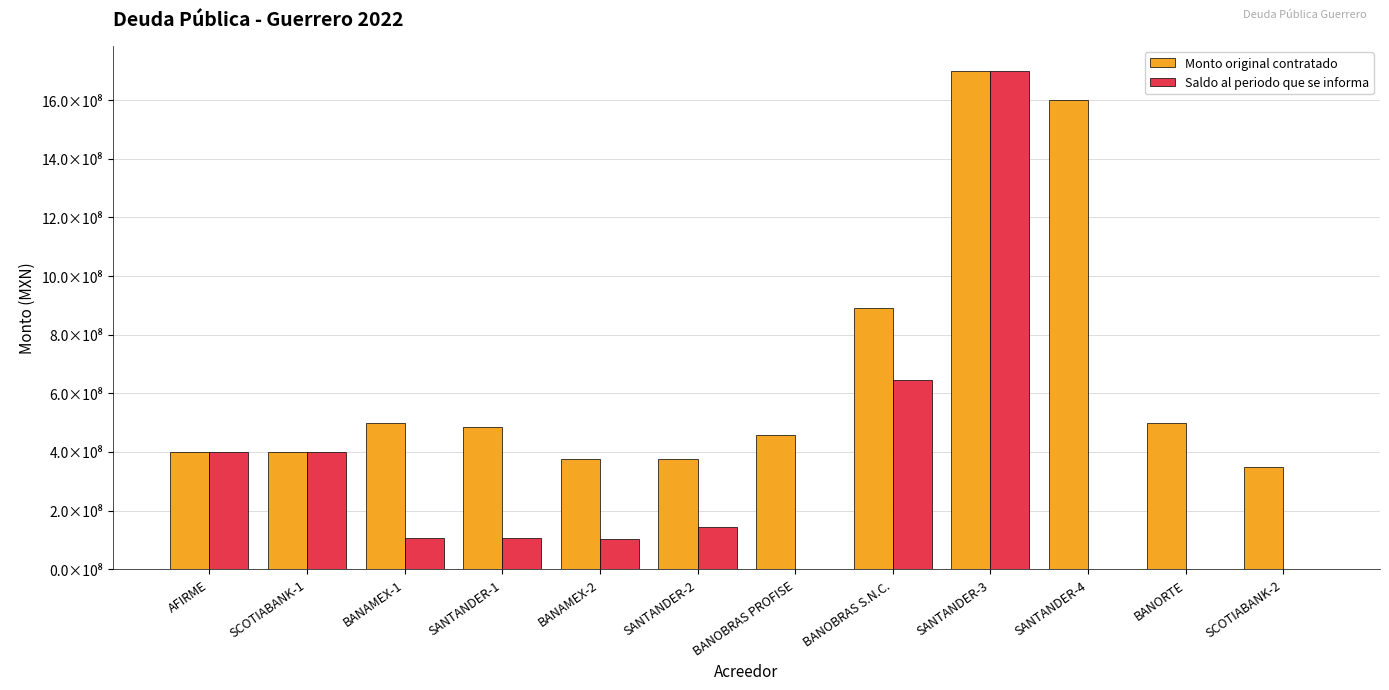

What are all the series names shown in the legend?

Monto original contratado, Saldo al periodo que se informa